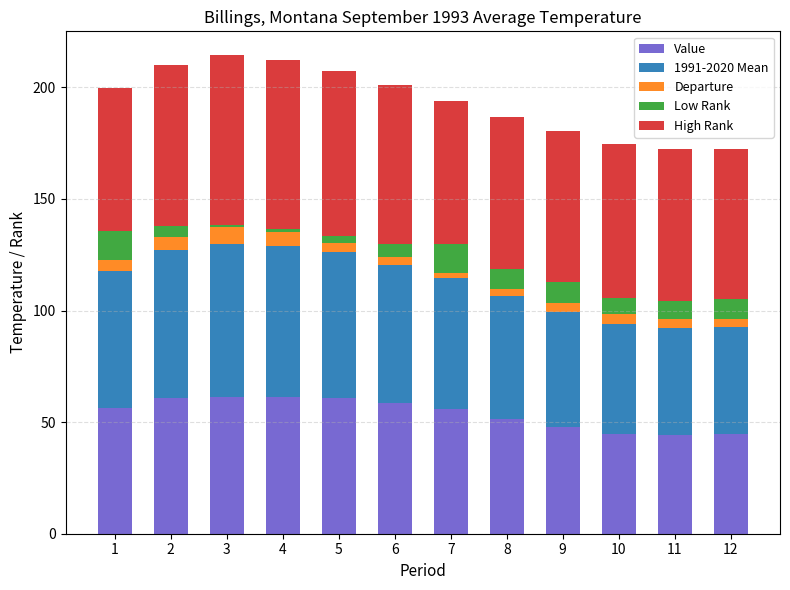

What is the difference between the maximum and second lowest values in the Value series?

16.8